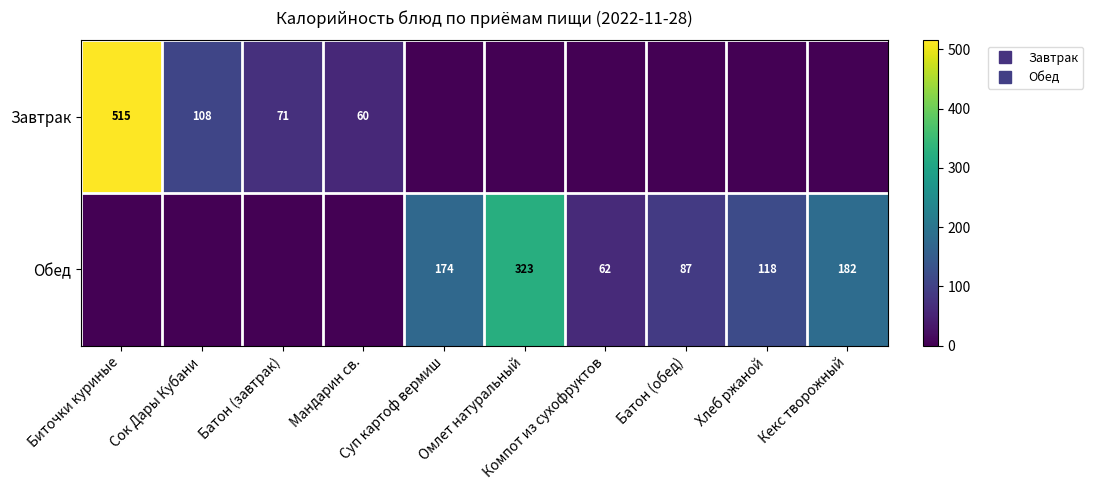

How many values in the Обед series are below 87?

5